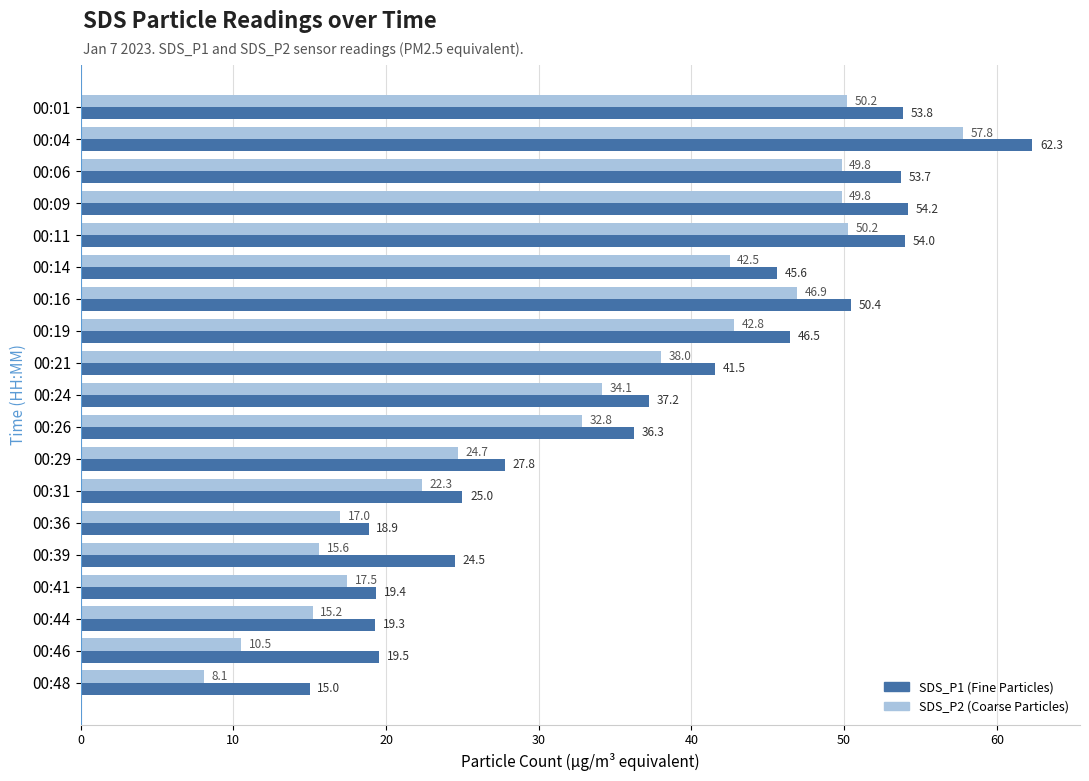

At which category is the sum across all series the highest?

00:04